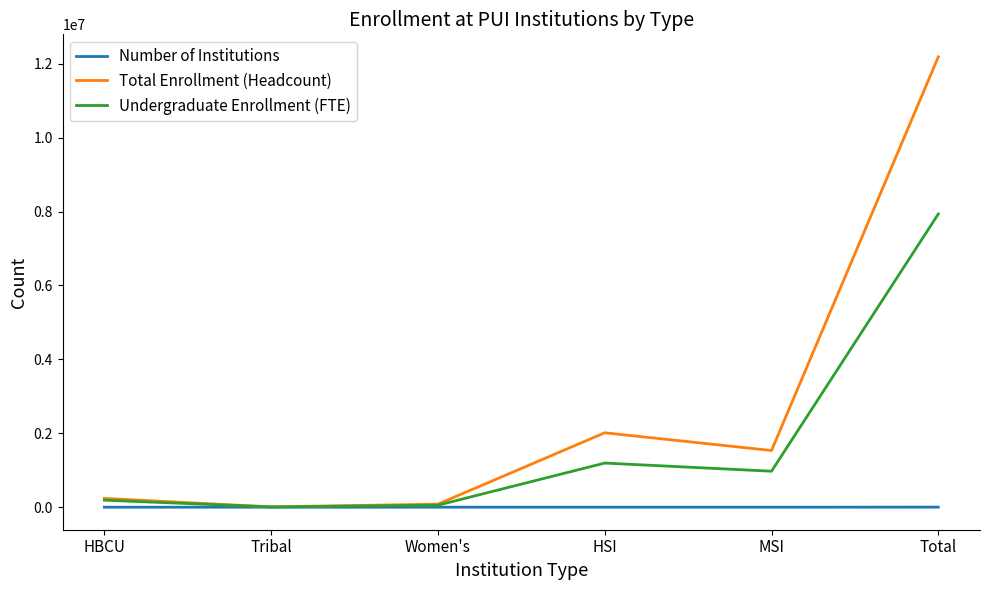

Is it true that Total Enrollment (Headcount) equals 12185484 at Total?

True